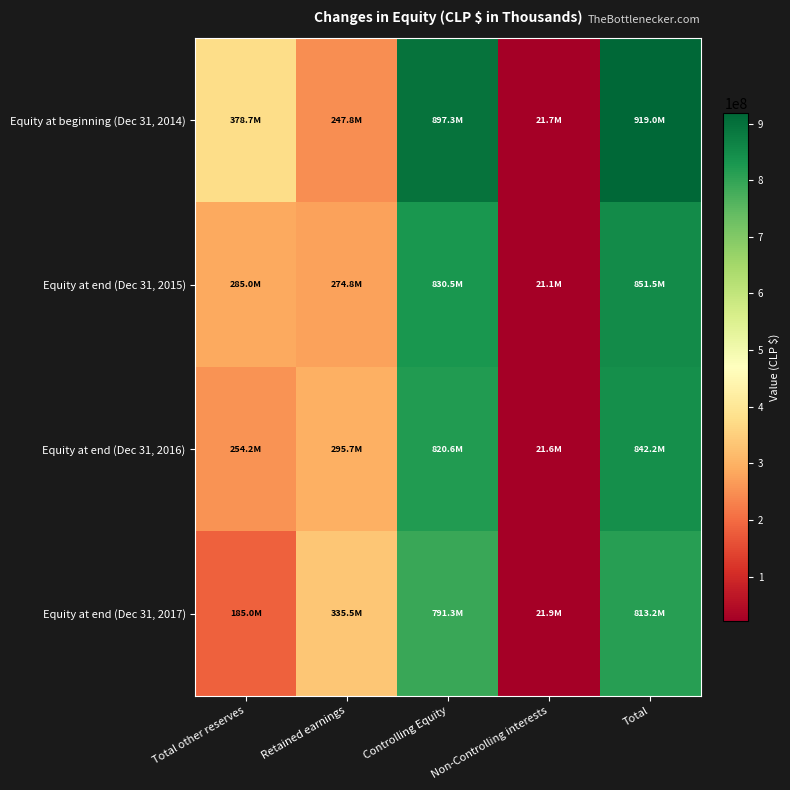

Reading right to left, extract all data points from this chart.

Equity at beginning (Dec 31, 2014): Total=918997733	Non-Controlling interests=21703238	Controlling Equity=897294495	Retained earnings=247817939	Total other reserves=378738982
Equity at end (Dec 31, 2015): Total=851534300	Non-Controlling interests=21060465	Controlling Equity=830473835	Retained earnings=274755431	Total other reserves=284980830
Equity at end (Dec 31, 2016): Total=842170027	Non-Controlling interests=21564445	Controlling Equity=820605582	Retained earnings=295708512	Total other reserves=254159496
Equity at end (Dec 31, 2017): Total=813233349	Non-Controlling interests=21923293	Controlling Equity=791310056	Retained earnings=335523254	Total other reserves=185049228